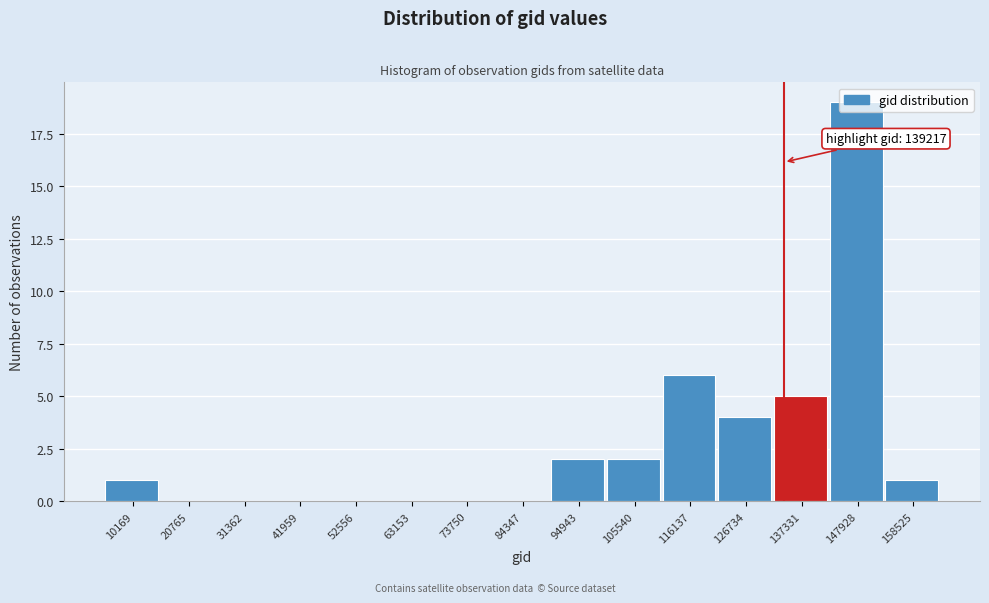

Read the value at 126734.

4